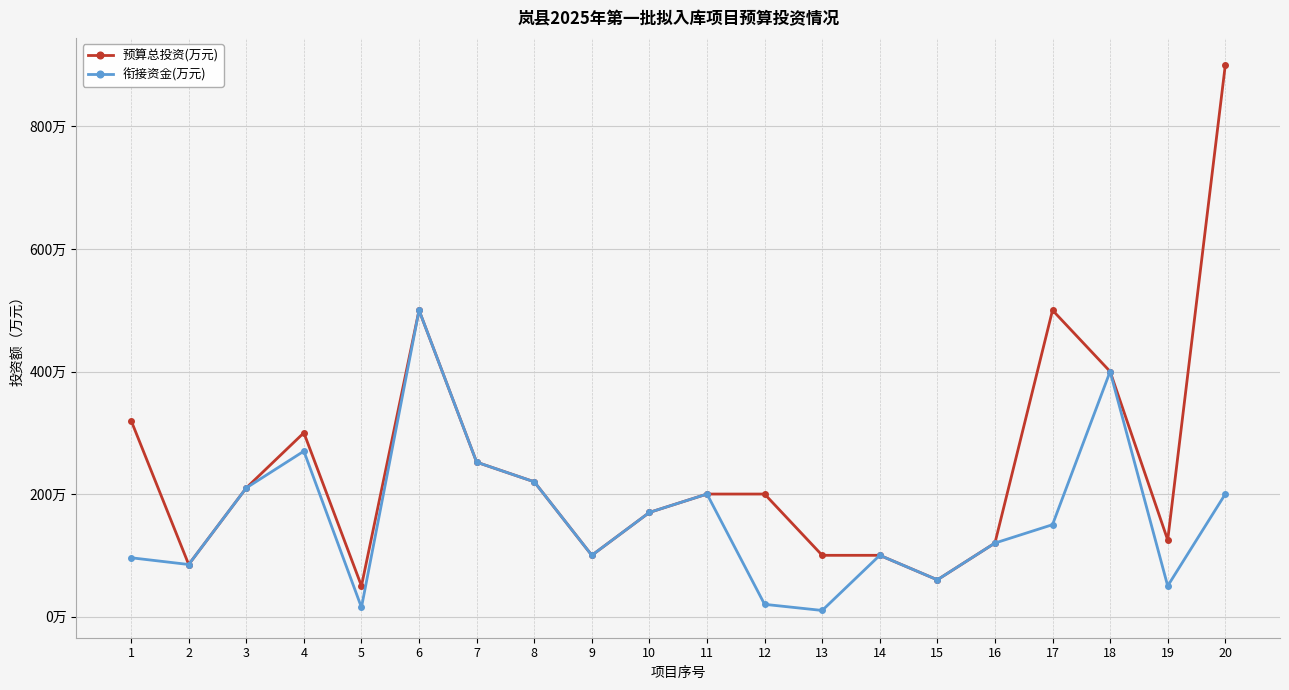

What is the maximum value shown in the chart?

900